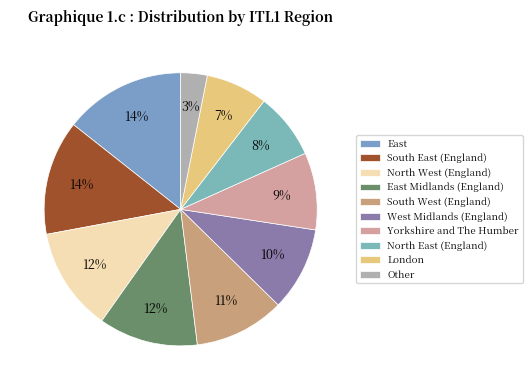

What is the total percentage of Other and West Midlands (England)?

13.1%